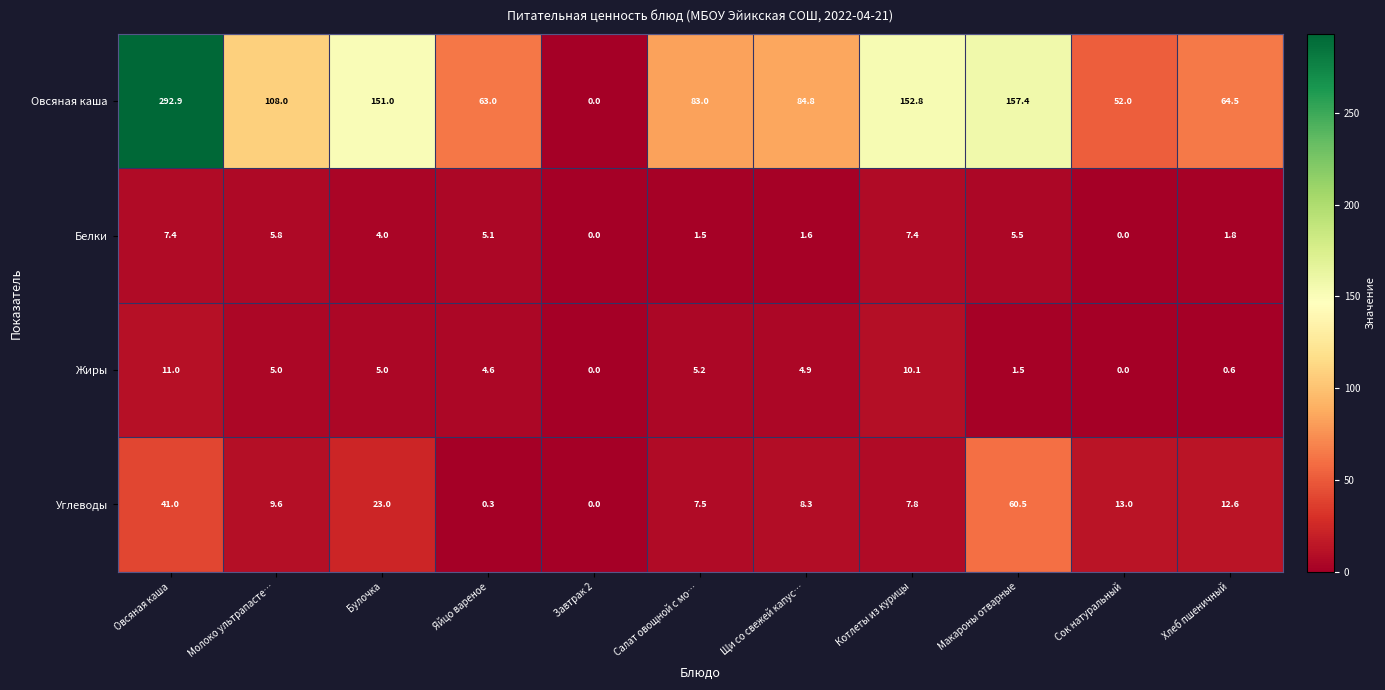

What is the spread (max minus min) of values at Булочка?

147.0